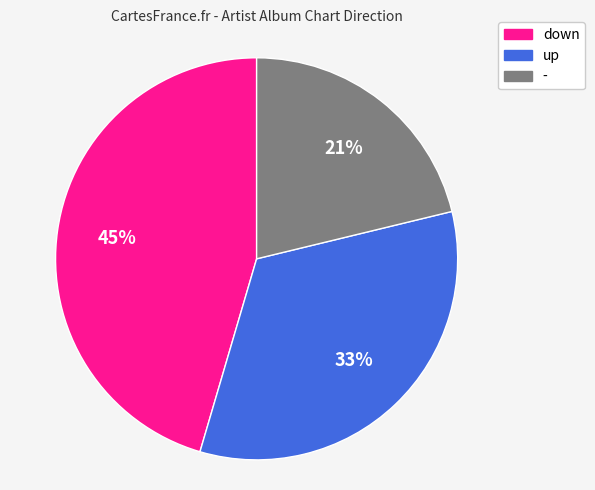

Is the sum of up and - greater than half?

Yes